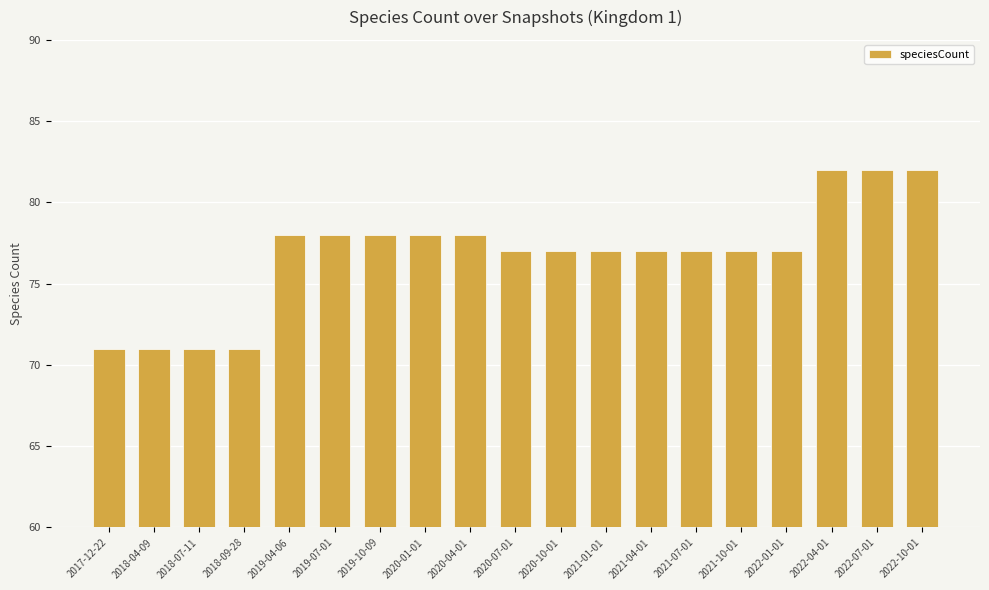

What is the maximum value shown in the chart?

82